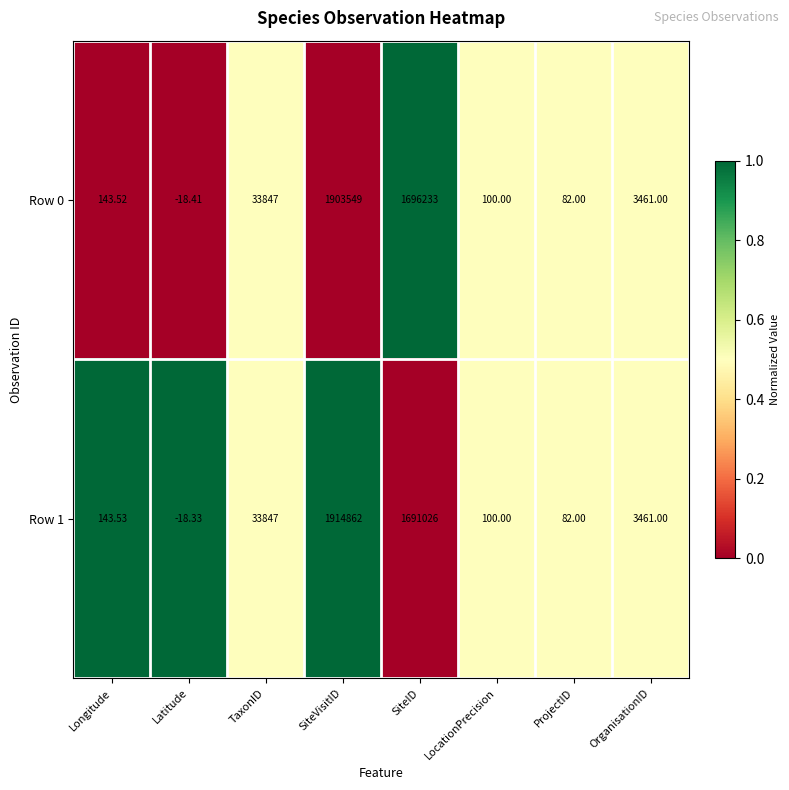

At which category is the sum across all series the highest?

SiteVisitID